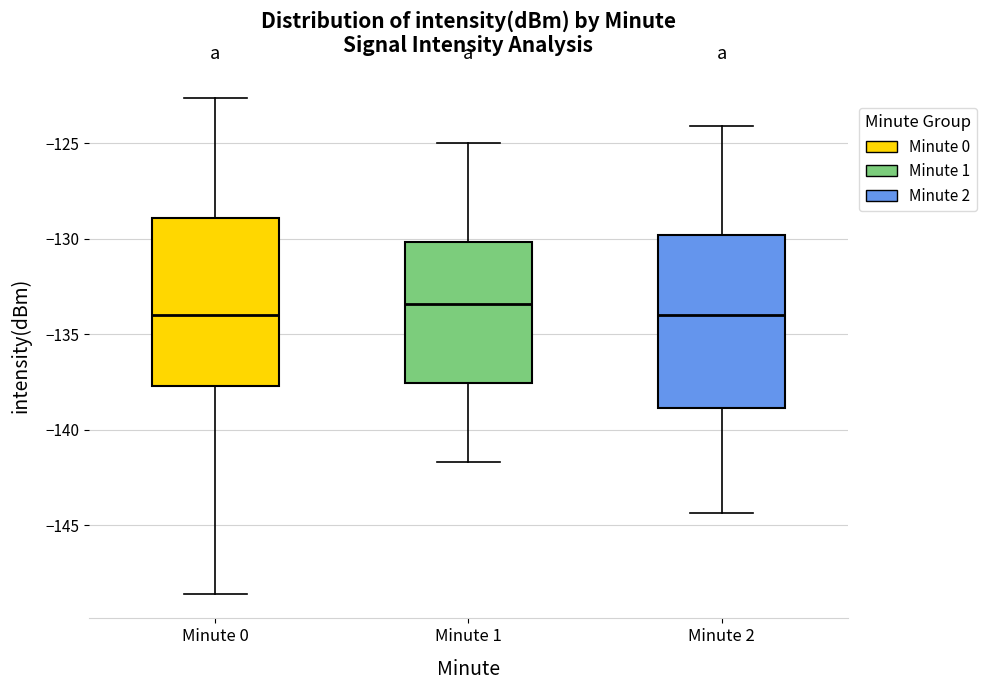

Reading left to right, transcribe this box plot: for each box, give where its median line is, the range the box spans, and where its two whiskers end, as read against the y-axis. The values are not printed on the chart, so give them approximately, as read against the axis.

Minute 0: median -134.0, box -137.5 to -129.0, whiskers -148.5 to -122.5
Minute 1: median -133.5, box -137.5 to -130.0, whiskers -141.5 to -125.0
Minute 2: median -134.0, box -139.0 to -130.0, whiskers -144.5 to -124.0